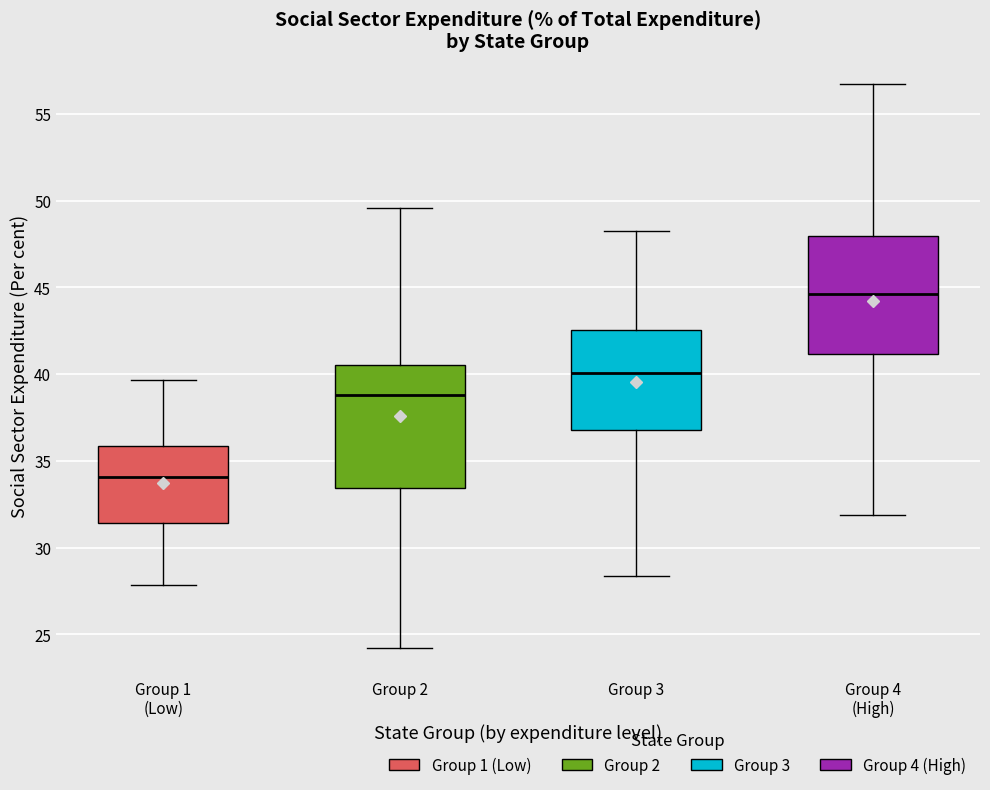

Reading left to right, transcribe this box plot: for each box, give where its median line is, the range the box spans, and where its two whiskers end, as read against the y-axis. The values are not printed on the chart, so give them approximately, as read against the axis.

Group 1 (Low): median 34.0, box 31.5 to 36.0, whiskers 28.0 to 39.5
Group 2: median 39.0, box 33.5 to 40.5, whiskers 24.0 to 49.5
Group 3: median 40.0, box 37.0 to 42.5, whiskers 28.5 to 48.0
Group 4 (High): median 44.5, box 41.0 to 48.0, whiskers 32.0 to 56.5